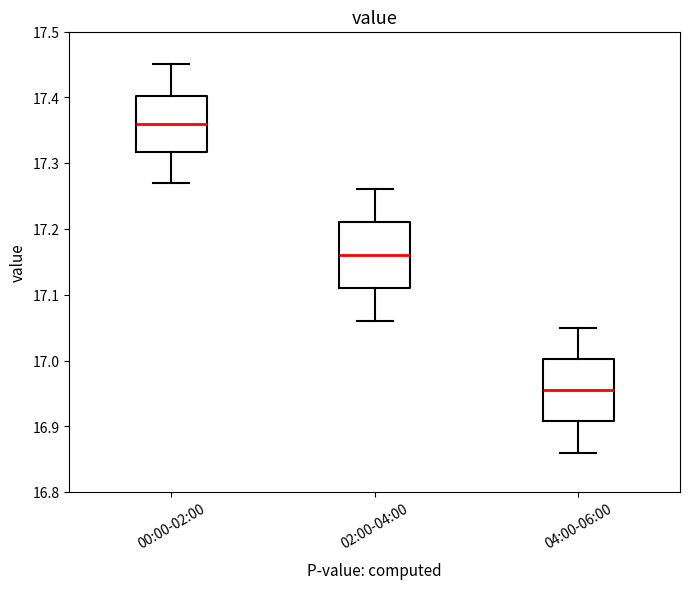

Reading left to right, read every box against the y-axis: the position of its median line, the range the box covers, and the ends of its whiskers. The values are not printed on the chart, so give them approximately, as read against the axis.

00:00-02:00: median 17.36, box 17.32 to 17.40, whiskers 17.27 to 17.45
02:00-04:00: median 17.16, box 17.11 to 17.21, whiskers 17.06 to 17.26
04:00-06:00: median 16.96, box 16.91 to 17.00, whiskers 16.86 to 17.05